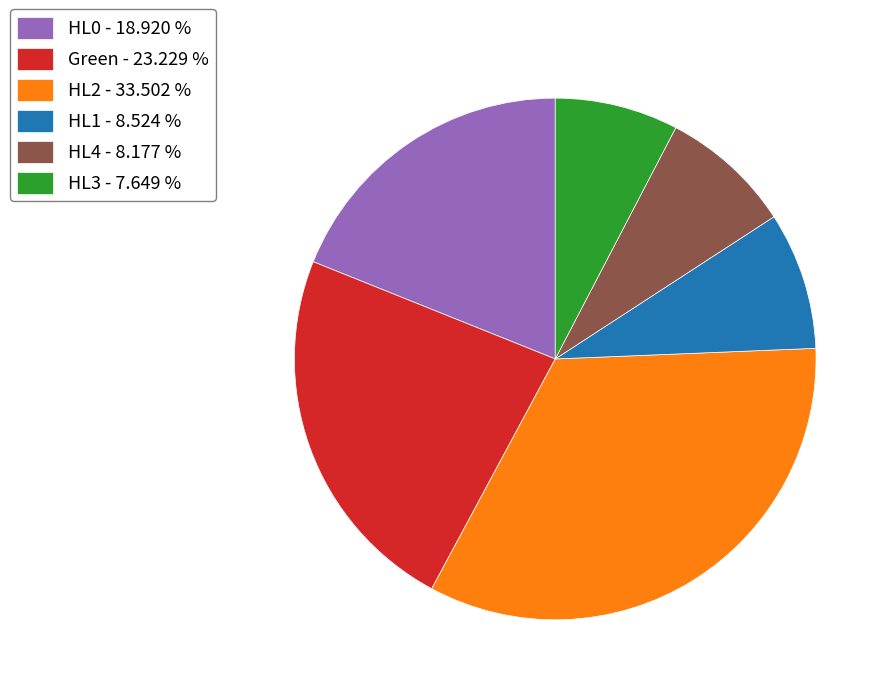

Which has a higher value, HL2 - 33.502 % or HL1 - 8.524 %?

HL2 - 33.502 %